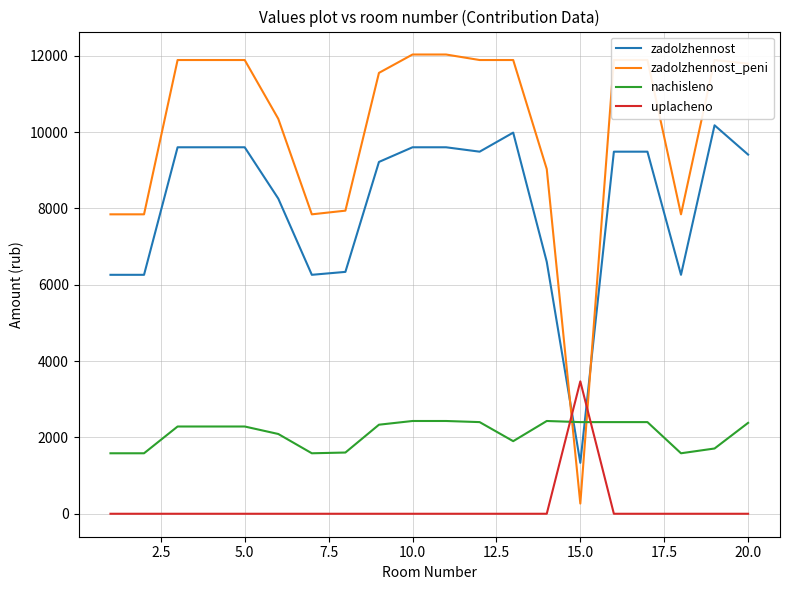

List the series in order of their peak value, highest first.

zadolzhennost_peni, zadolzhennost, uplacheno, nachisleno